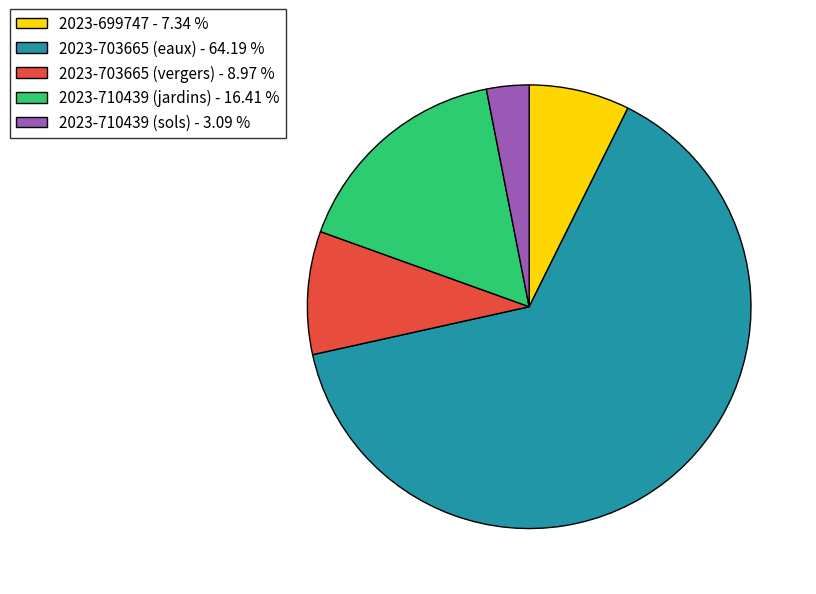

What is the ratio of the value at 2023-710439 (jardins) - 16.41 % to the value at 2023-699747 - 7.34 %?

2.2